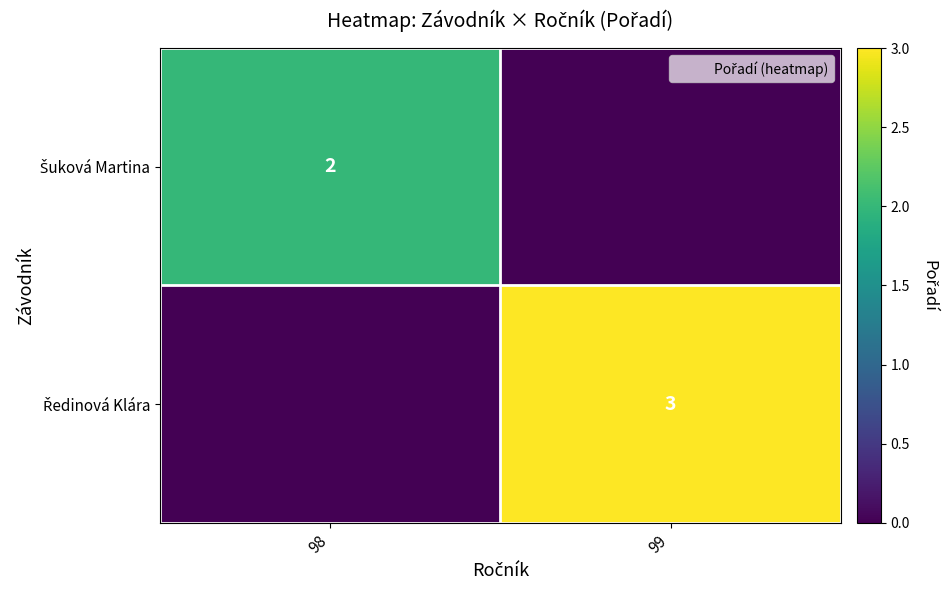

What is the sum of all Ředinová Klára values?

3